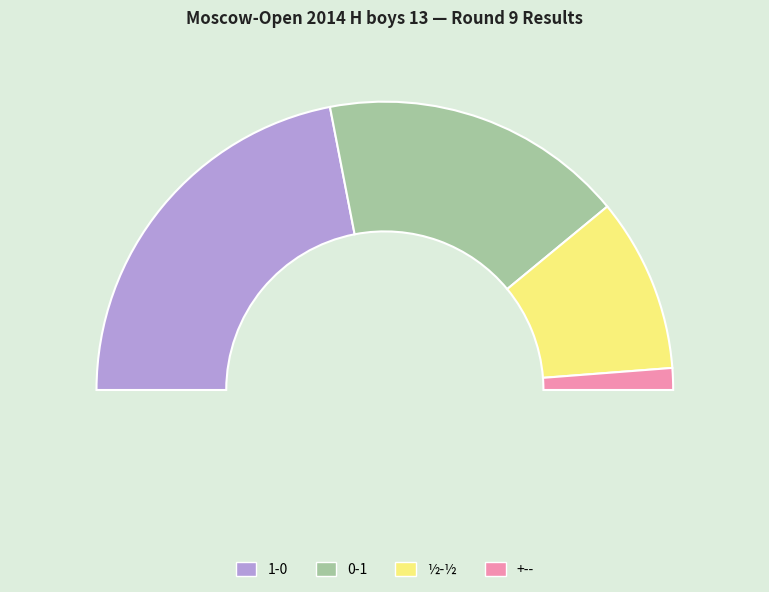

What is the ratio of the value at ½-½ to the value at +--?

8.0